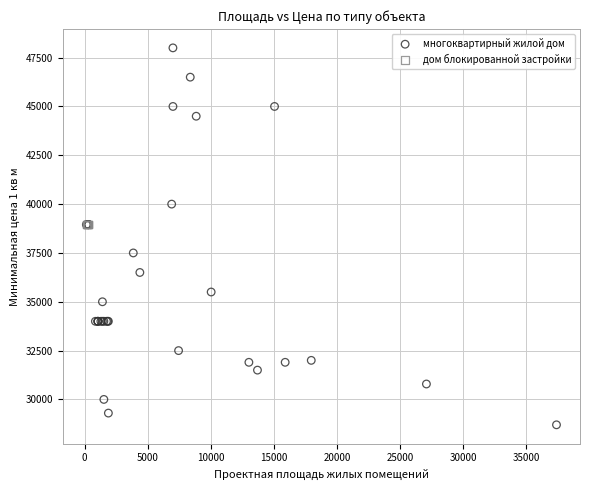

Which series contains the highest Y value?

многоквартирный жилой дом